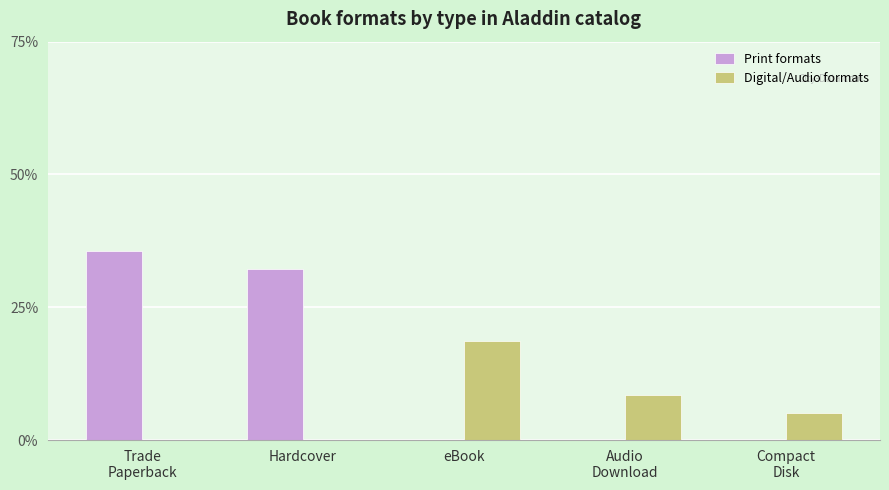

Reading left to right, extract all data points from this chart.

Print formats: Trade
Paperback=0.4	Hardcover=0.3	eBook=0.0	Audio
Download=0.0	Compact
Disk=0.0
Digital/Audio formats: Trade
Paperback=0.0	Hardcover=0.0	eBook=0.2	Audio
Download=0.1	Compact
Disk=0.1